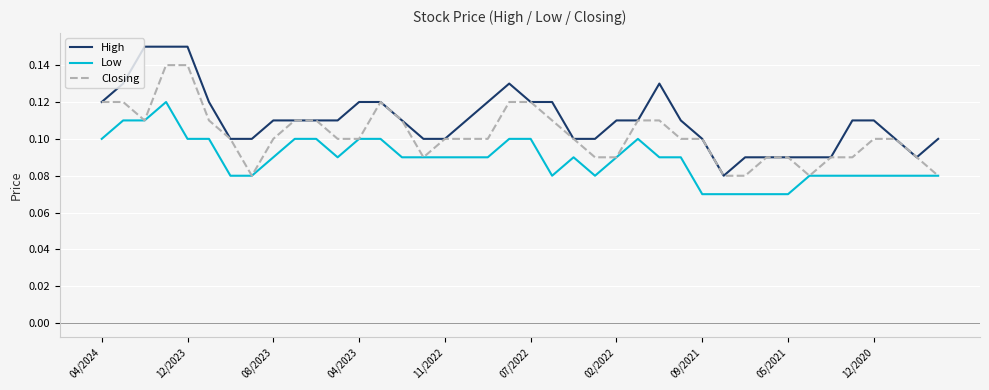

True or false: High and Low intersect in this chart.

False